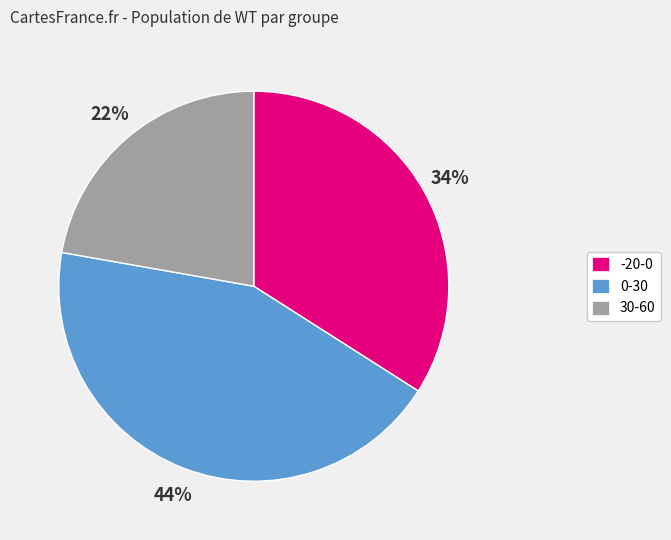

Rank the categories by value from lowest to highest.

30-60, -20-0, 0-30